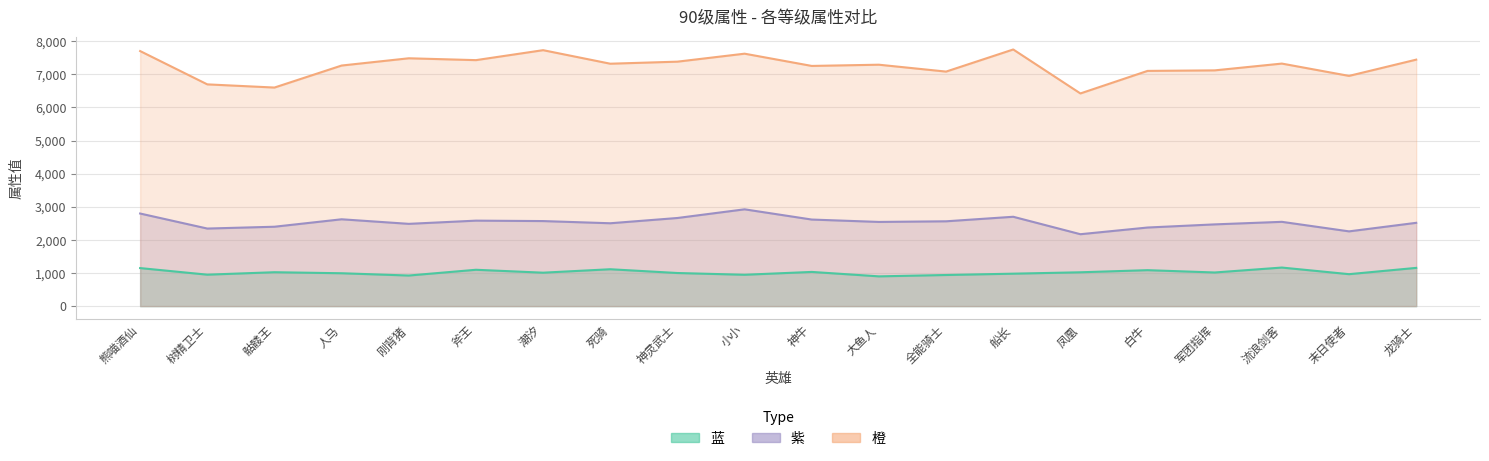

Rank the series by their maximum value, from highest to lowest.

橙, 紫, 蓝